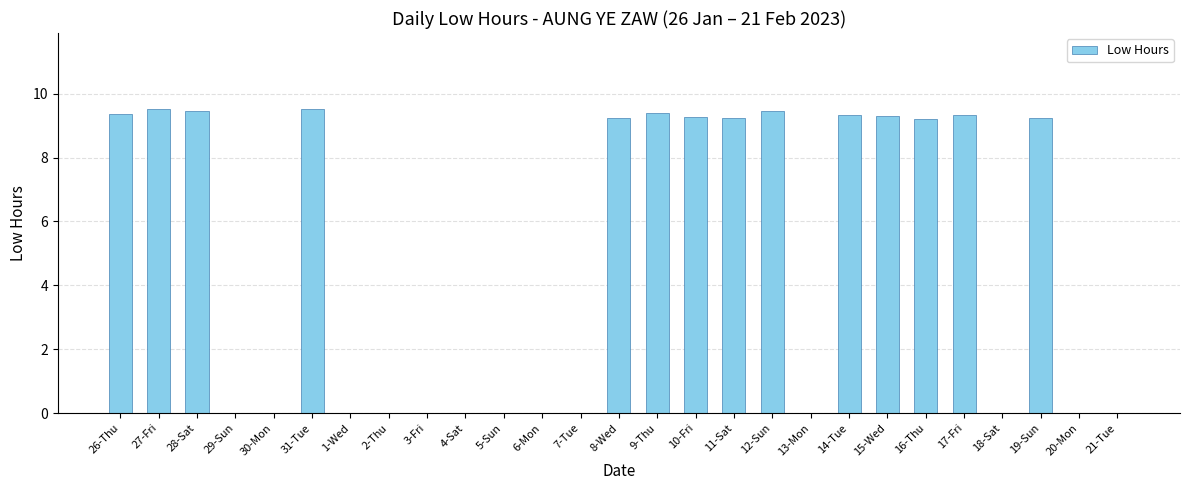

What is the ratio of the value at 19-Sun to the value at 16-Thu?

1.0